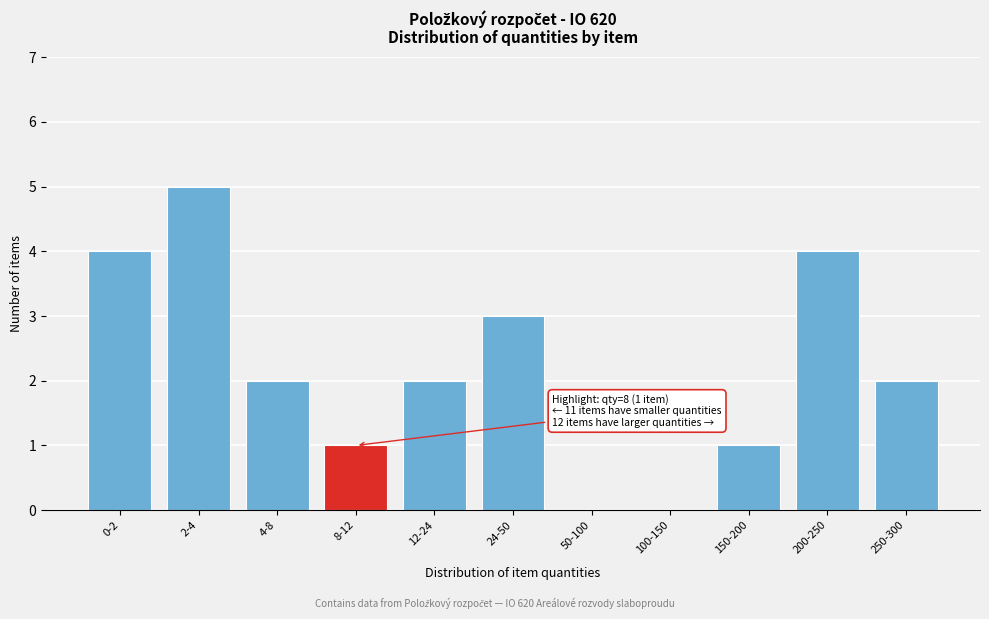

Reading left to right, what are all the values shown in this chart?

0-2=4	2-4=5	4-8=2	8-12=1	12-24=2	24-50=3	50-100=0	100-150=0	150-200=1	200-250=4	250-300=2